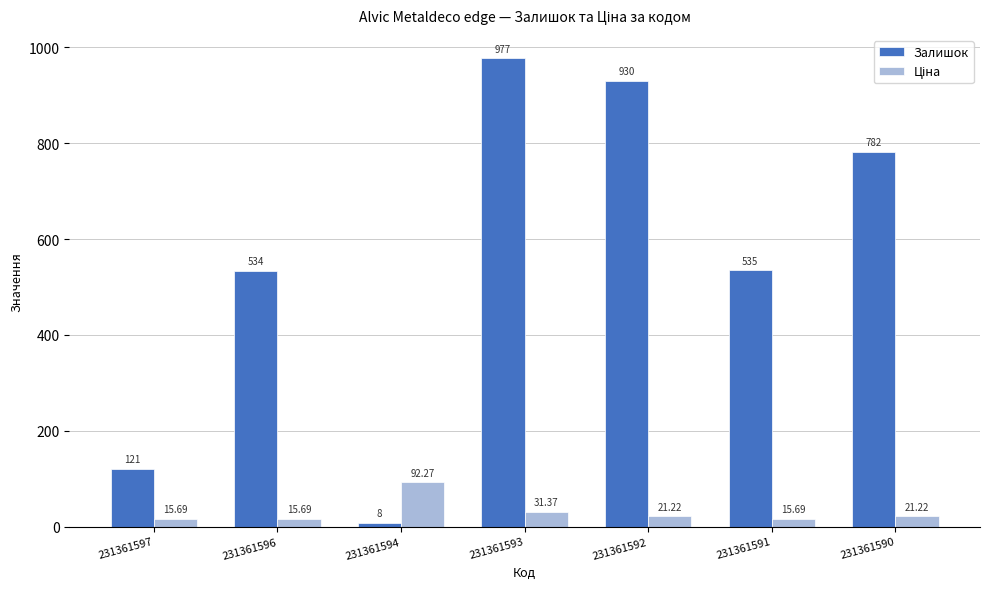

At which category is the sum across all series the highest?

231361593